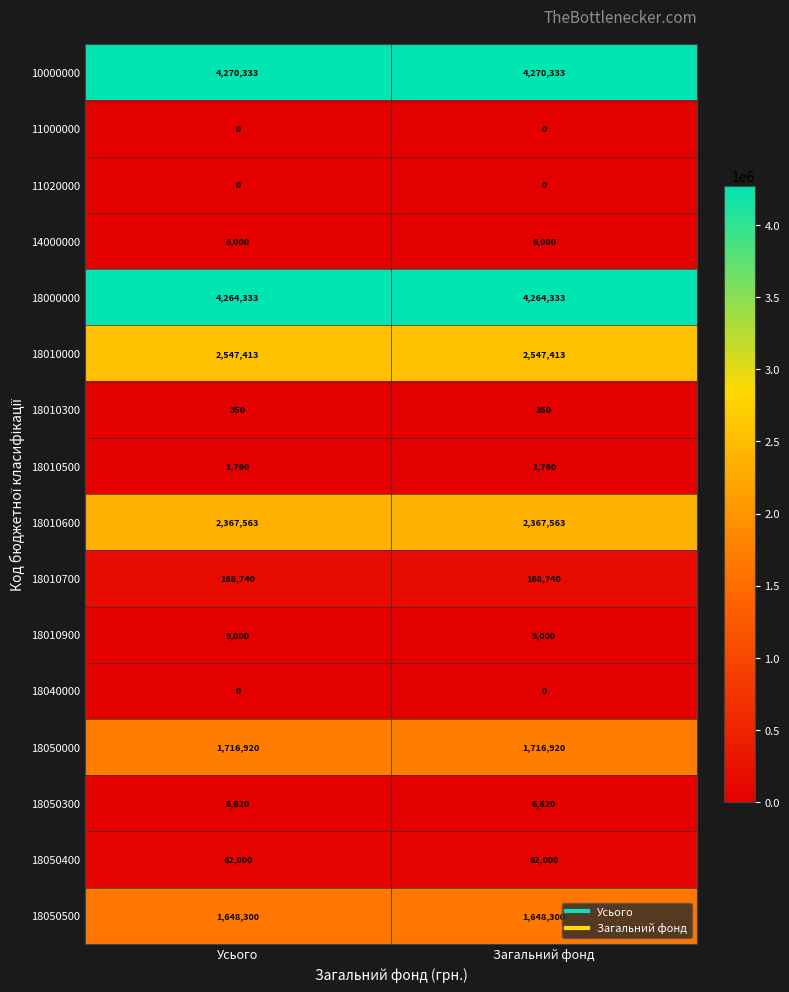

What is the maximum value shown in the chart?

4270333